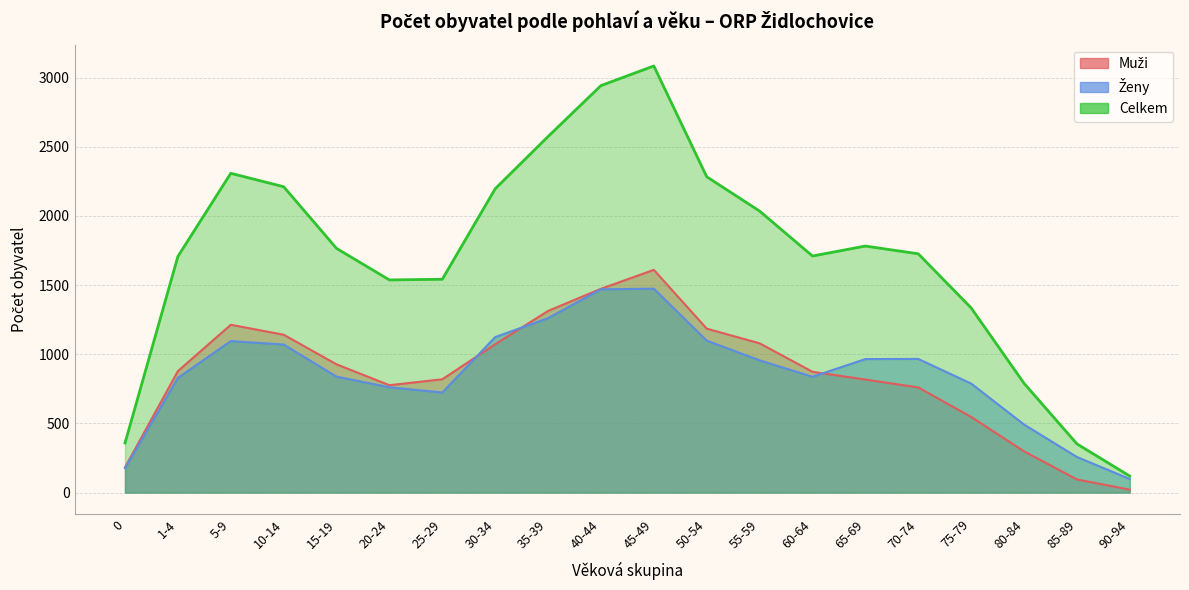

At which label does Celkem reach its peak?

45-49